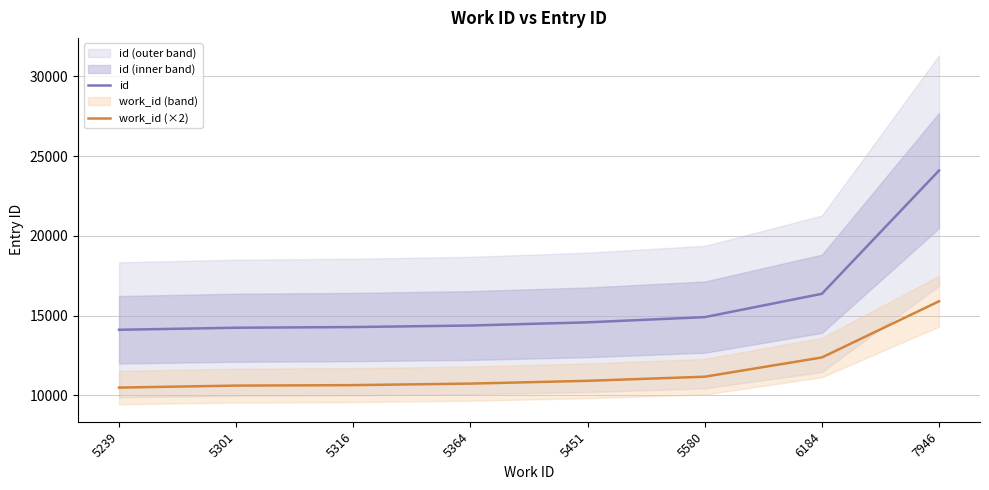

Rank the series by their average value, from highest to lowest.

id, work_id (×2)